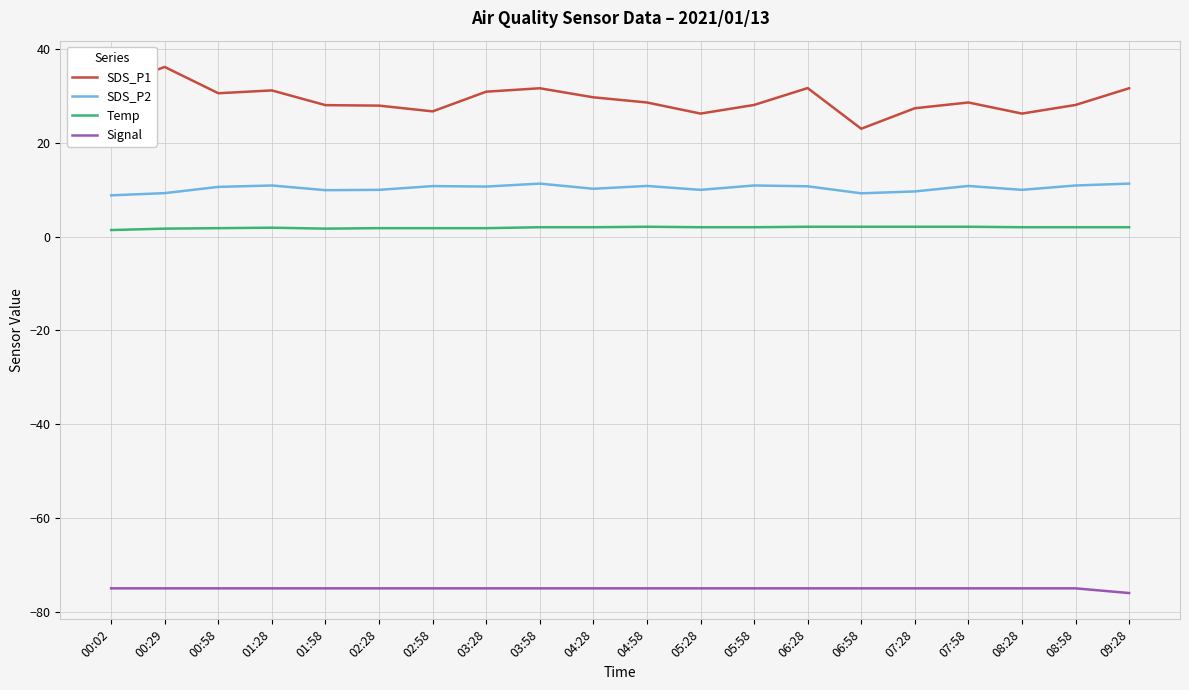

Which label corresponds to the smallest value in the chart?

09:28